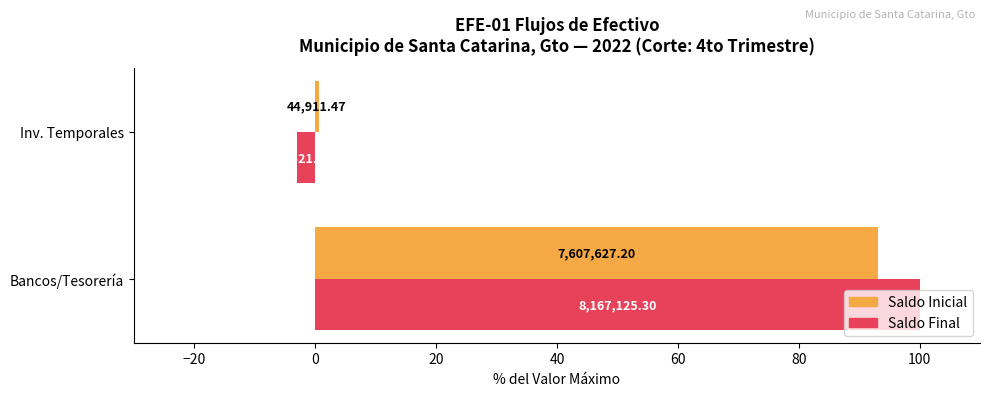

What are all the series names shown in the legend?

Saldo Inicial, Saldo Final